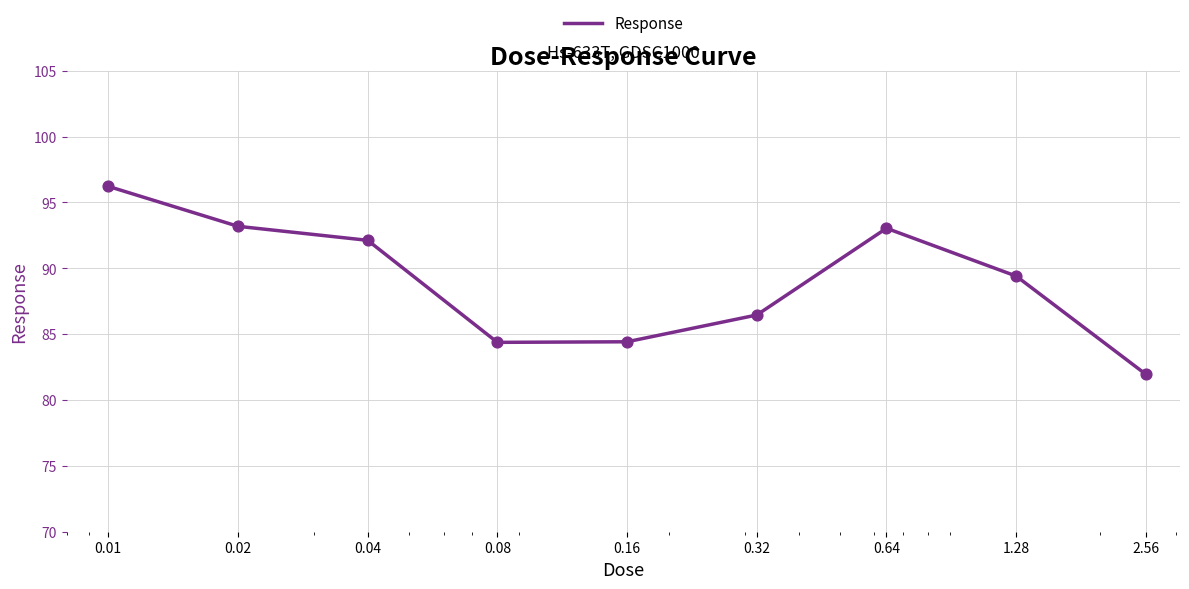

What is the smallest value displayed?

81.9